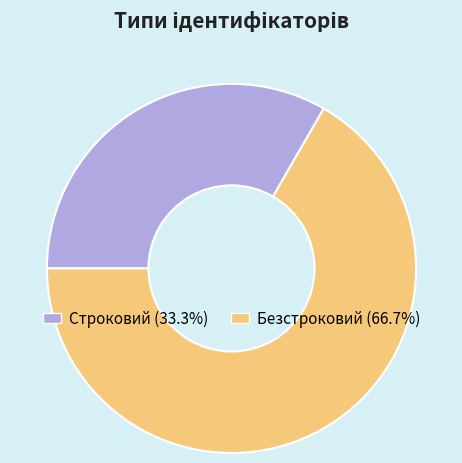

Combined, do Строковий (33.3%) and Безстроковий (66.7%) account for over 50%?

Yes